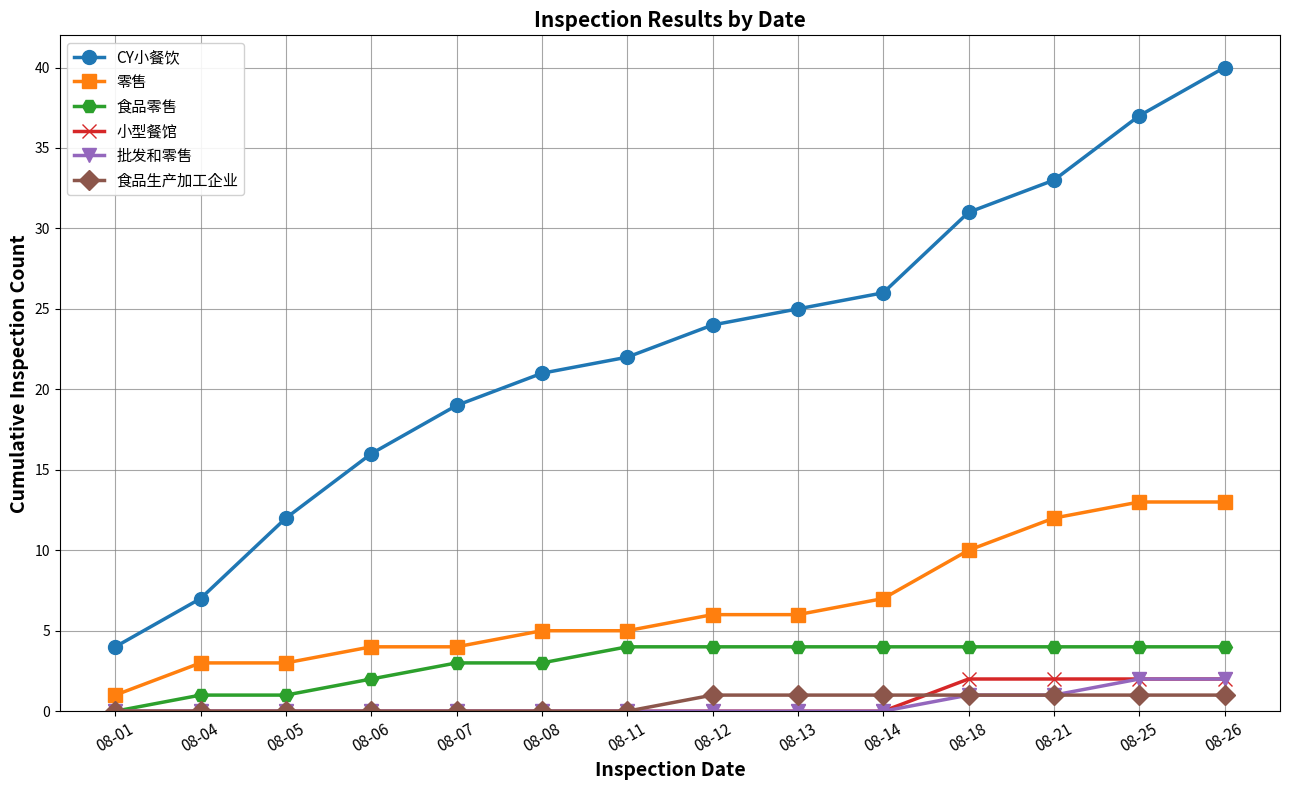

The 食品零售 series shows 6 at 08-25. True or false?

False